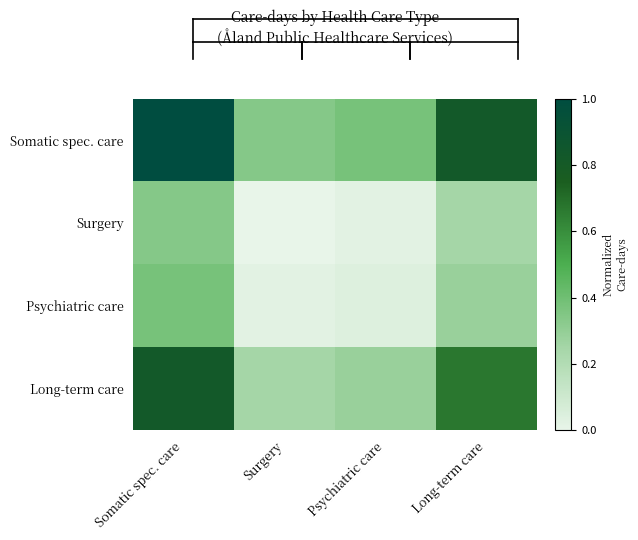

Between Surgery and Psychiatric care, which series saw the biggest shift?

Somatic spec. care